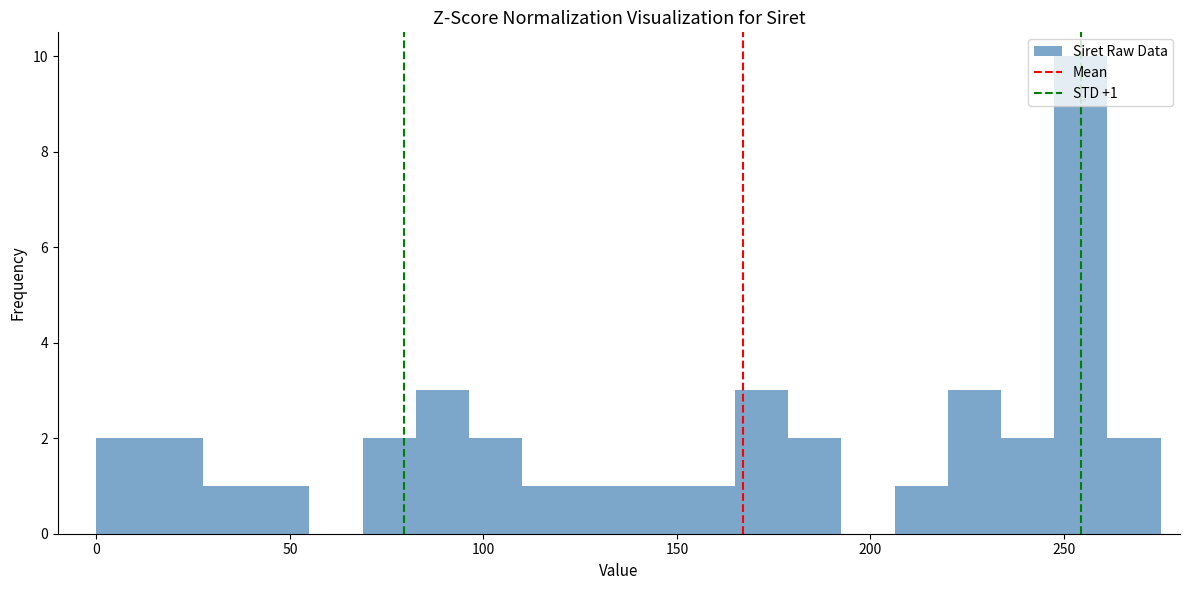

Around what value on the x-axis is the tallest bar? Give the approximate position of its centre, as read against the axis.

255